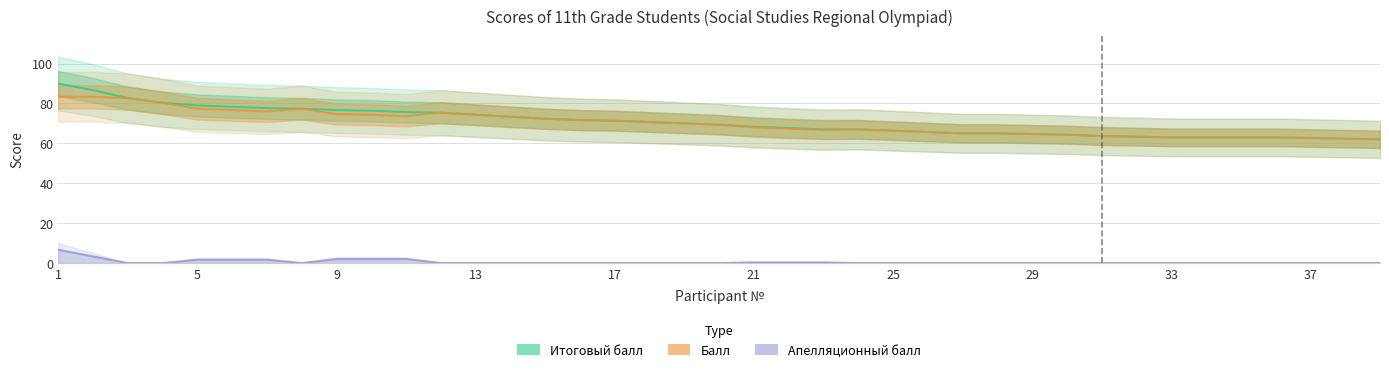

Is this an area chart (filled region under the line)?

No